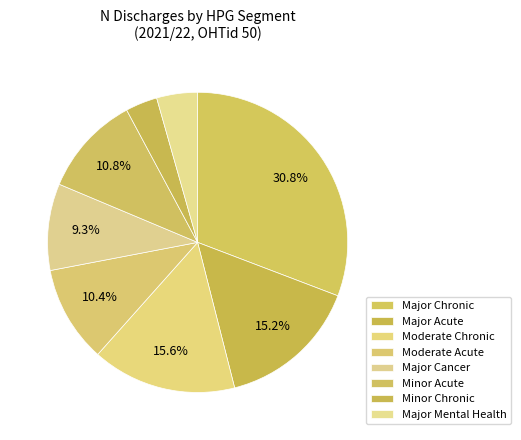

How many segments does this pie chart have?

8